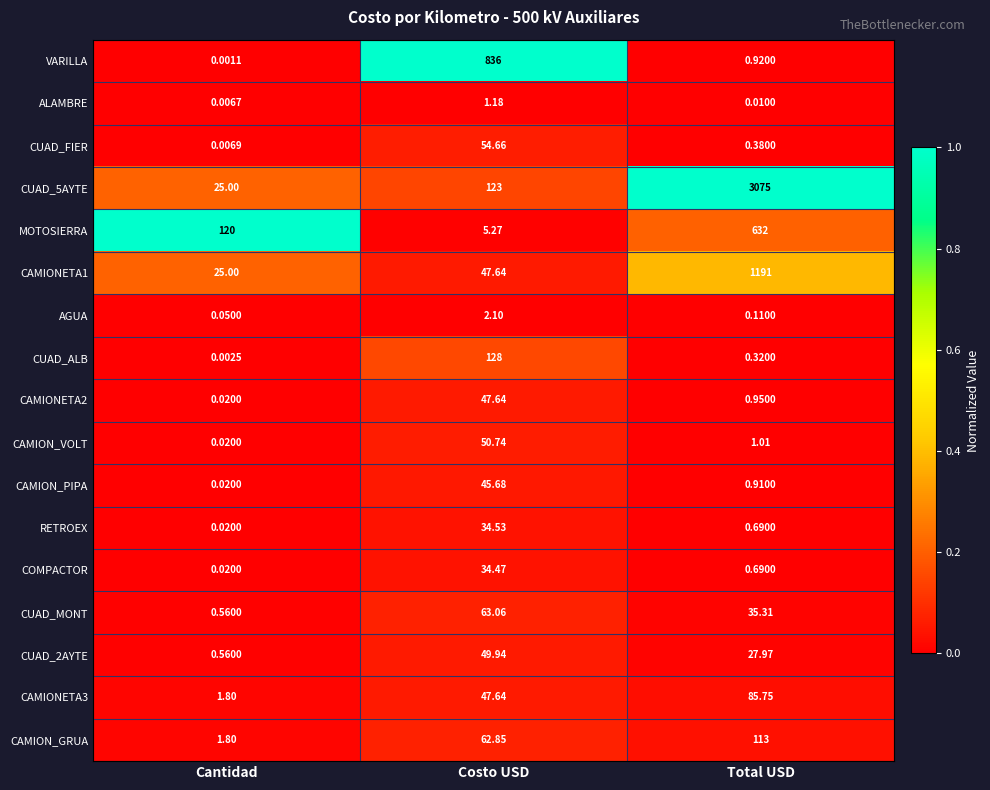

Which series changed the most between Cantidad and Costo USD?

VARILLA